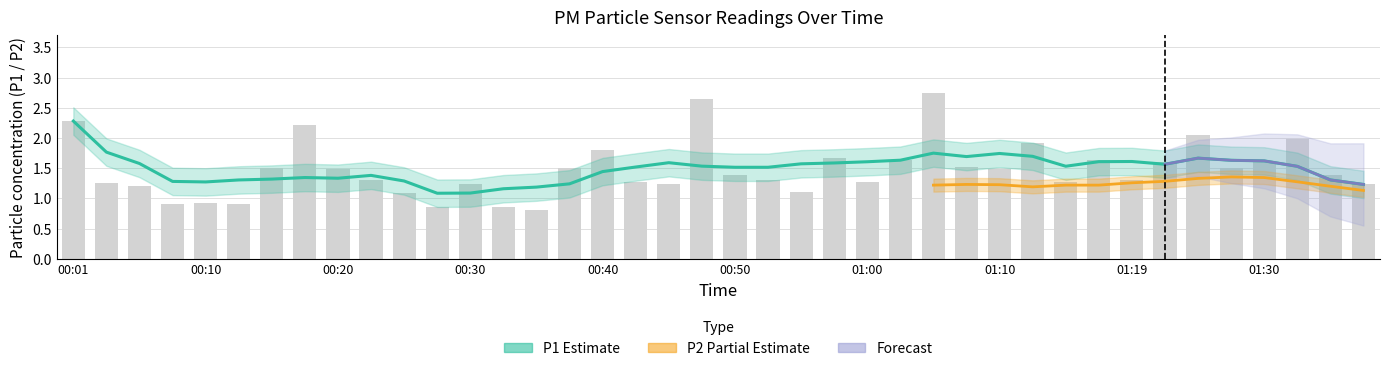

The value at 01:12 is 1.9. True or false?

True